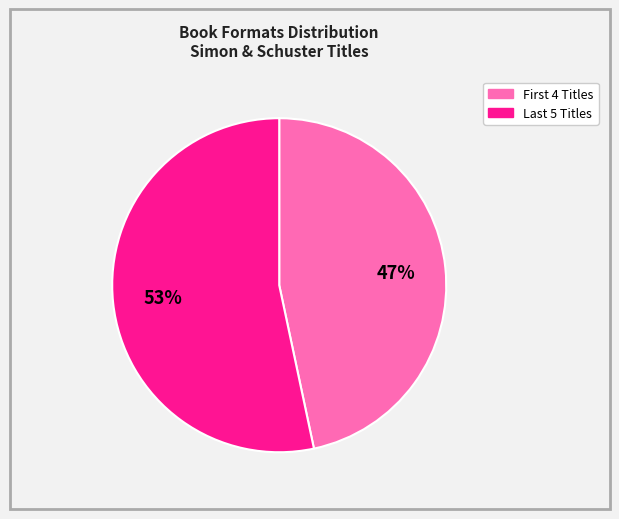

To the nearest percent, what is the average slice percentage?

50%